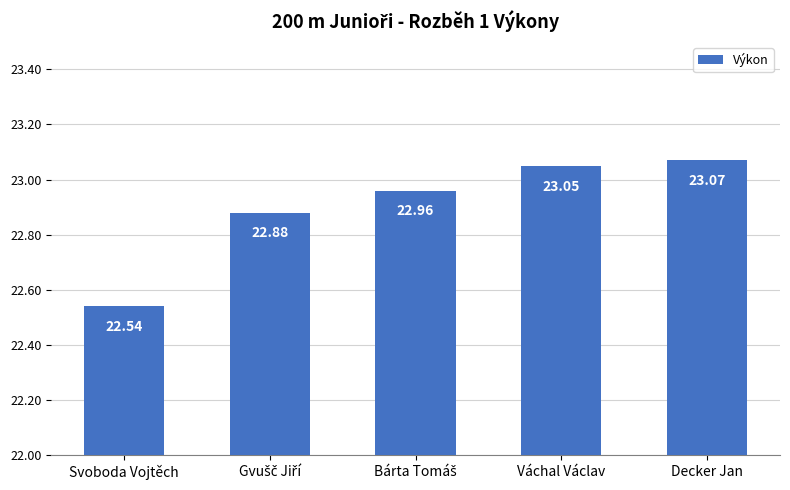

Is it true that the value at Decker Jan is 23.1?

True